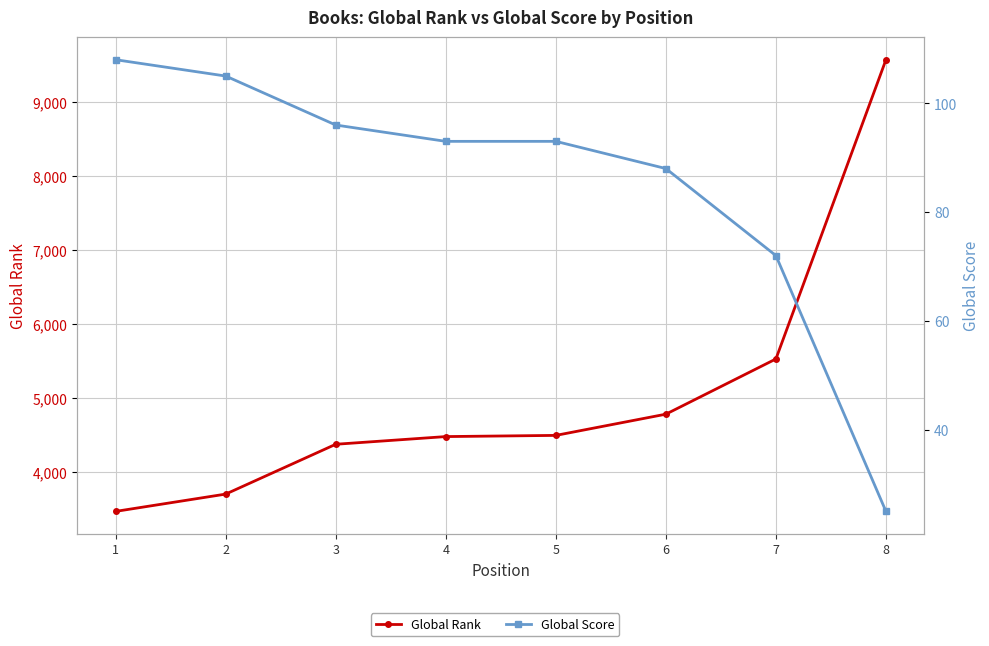

What is the value of the Global Score point at the 8th from the left?

25